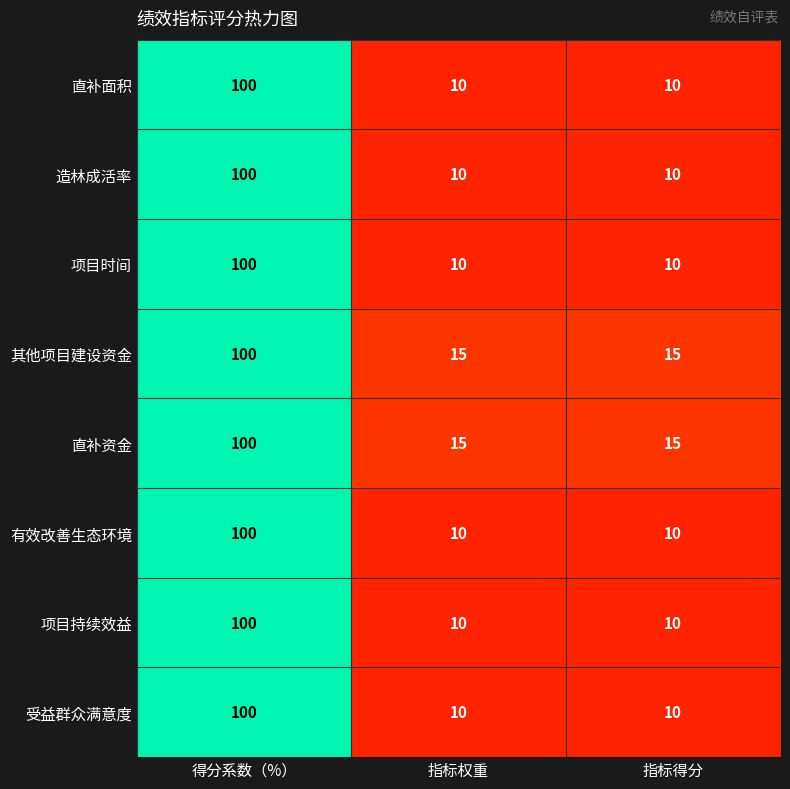

What is the spread (max minus min) of values at 指标权重?

5